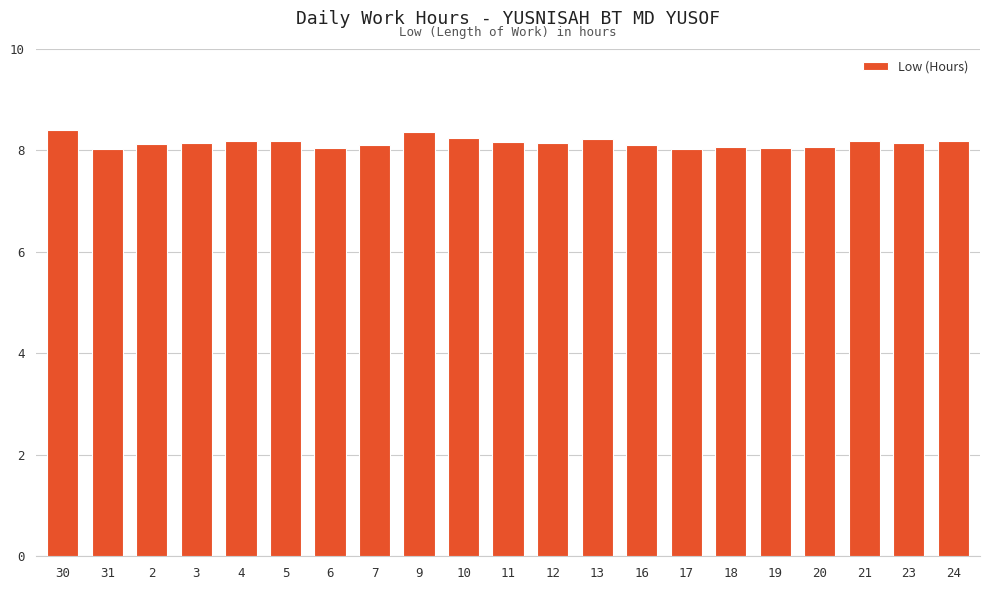

What value does the data have at 21?

8.2